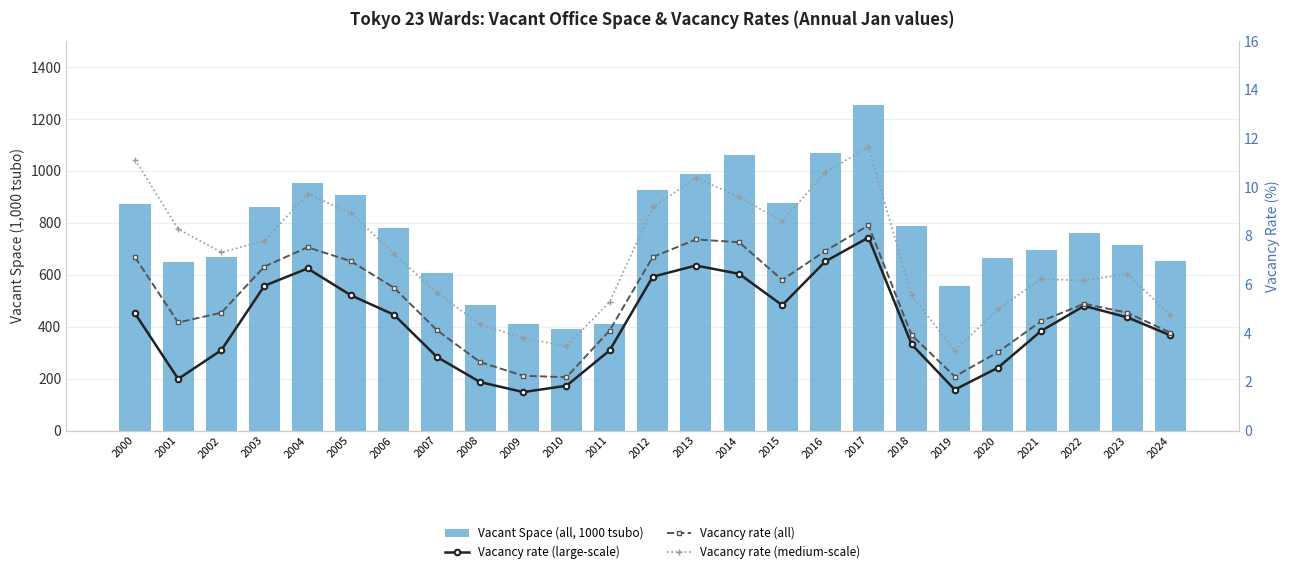

At which label does Vacancy rate (large-scale) first exceed 4?

2000